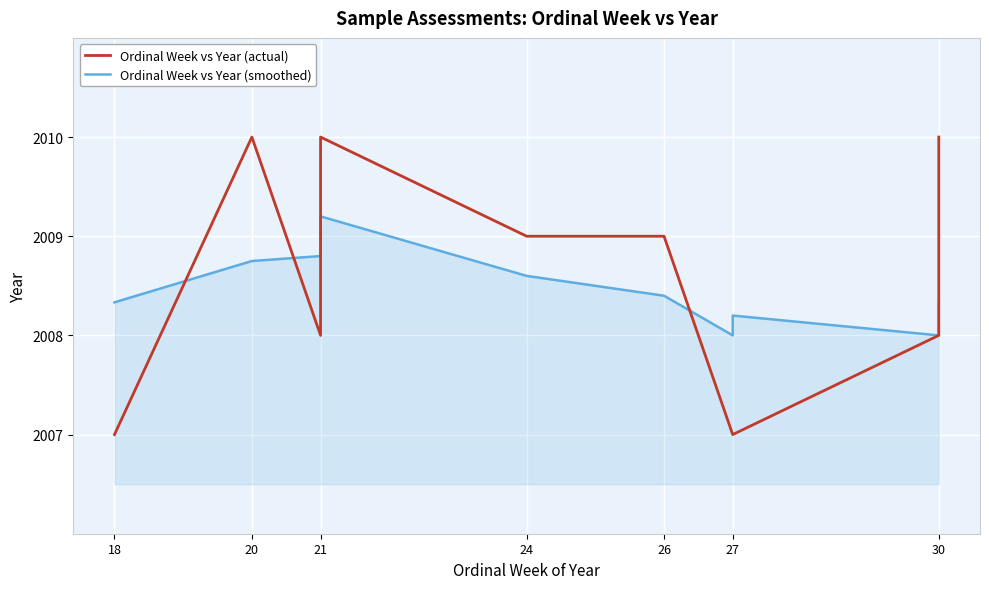

At which category does Ordinal Week vs Year (actual) reach its first local valley?

21